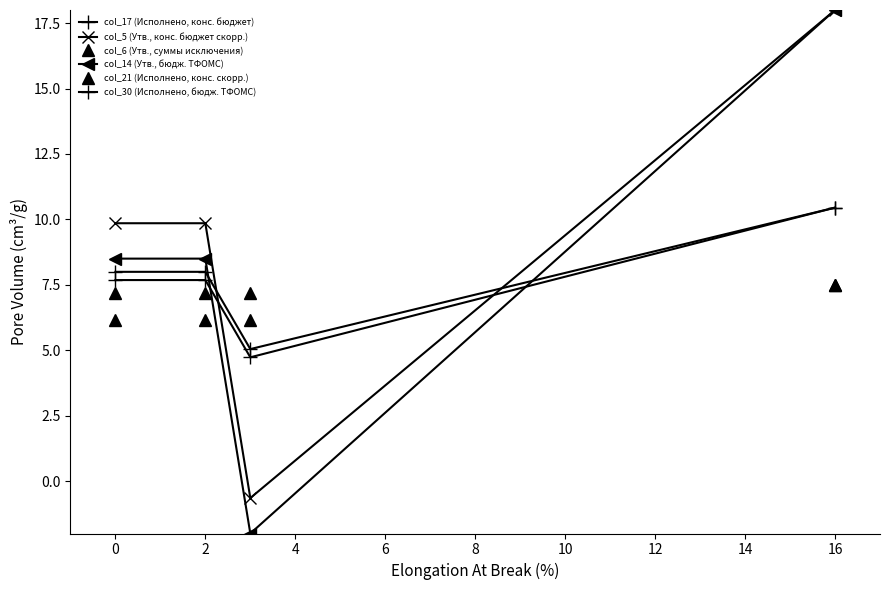

How many negative values does the col_5 (Утв., конс. бюджет скорр.) series have?

1